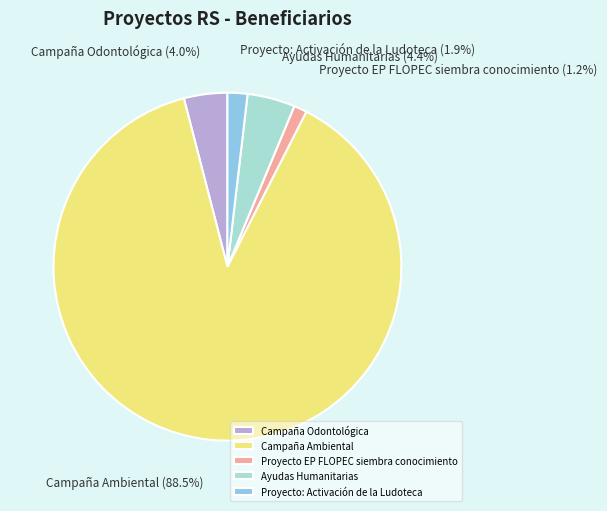

What percentage is NOT represented by Campaña Odontológica?

96.0%